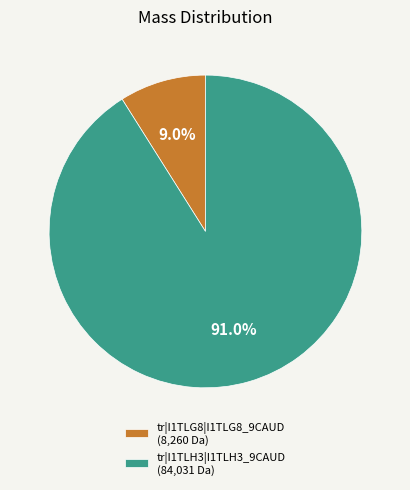

Is there a majority slice in this chart?

Yes